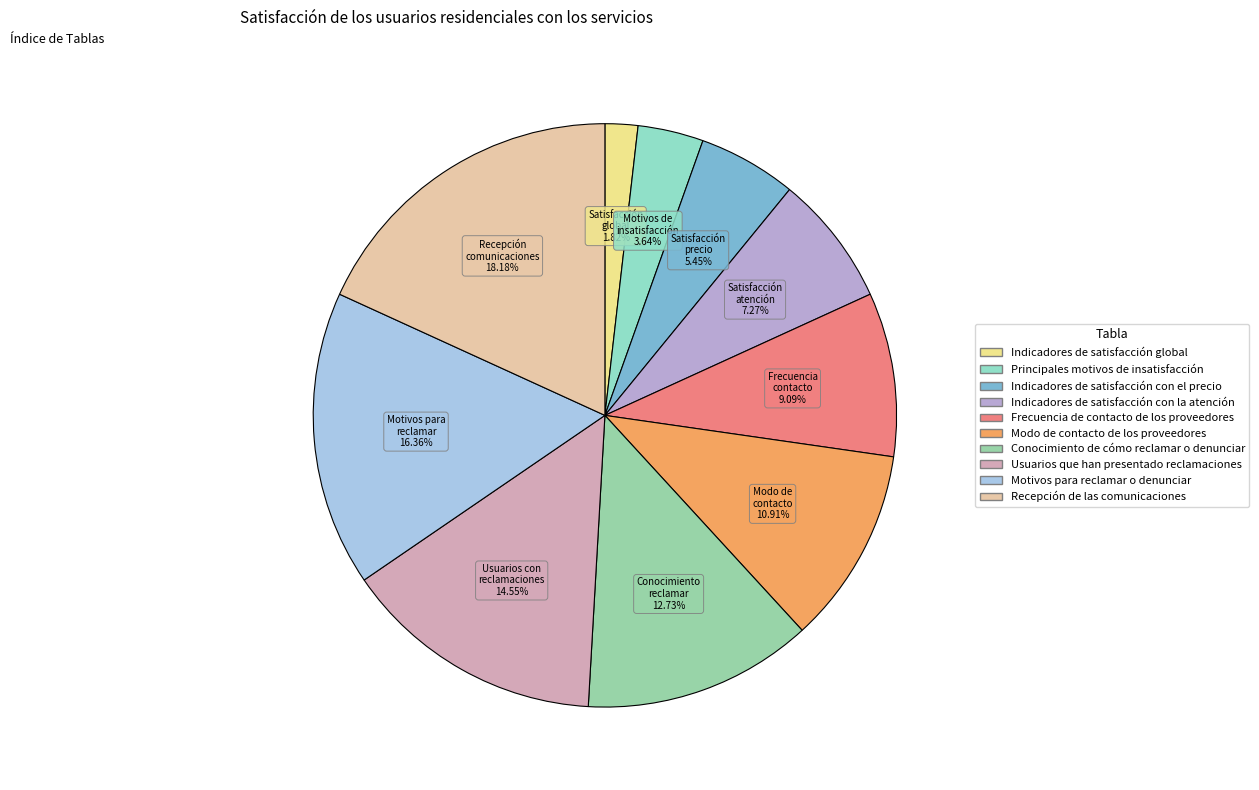

Approximately how many times larger is the value at Usuarios con reclamaciones compared to Satisfacción precio?

2.7